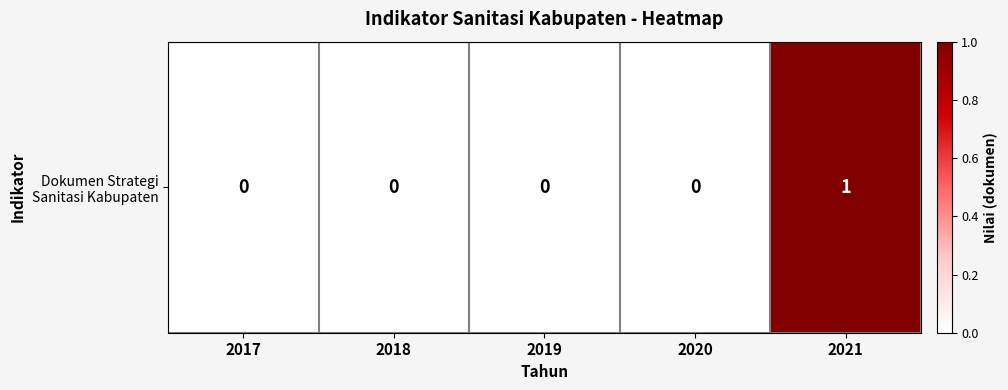

Which has a higher value, 2017 or 2018?

2017